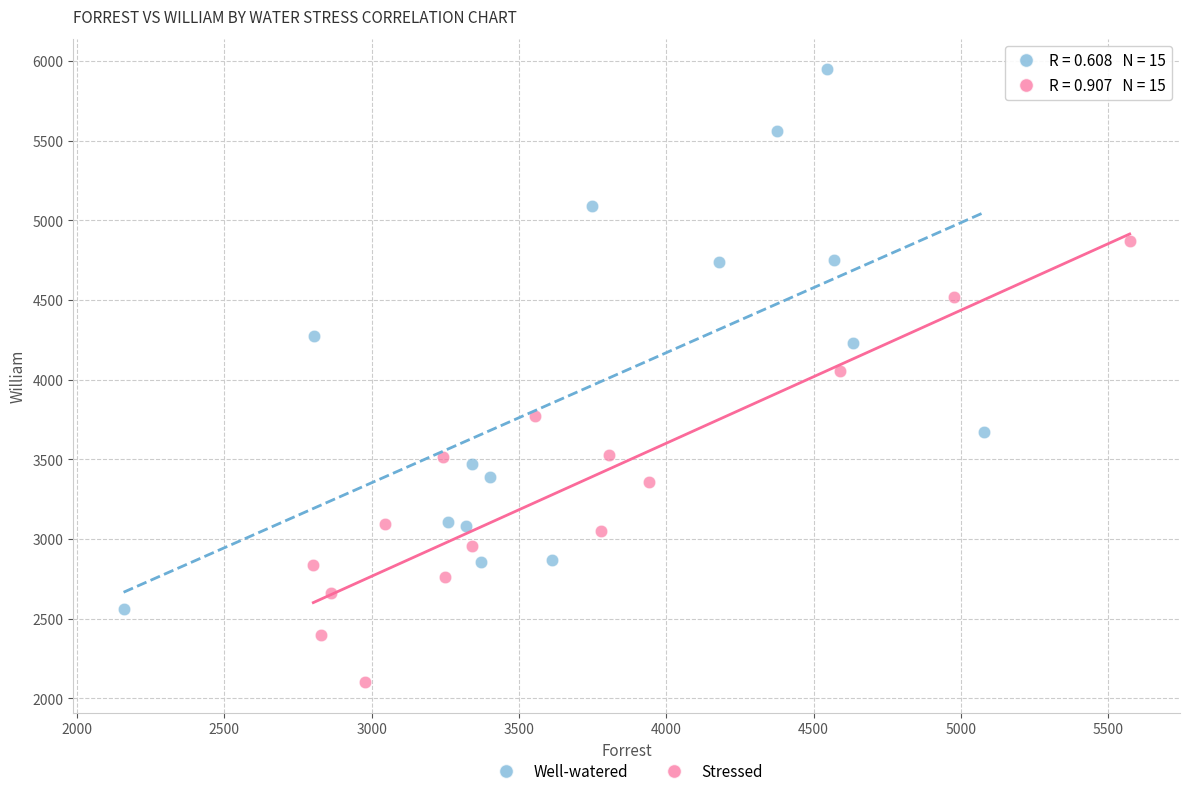

Which series has the largest Y range (max minus min)?

Well-watered